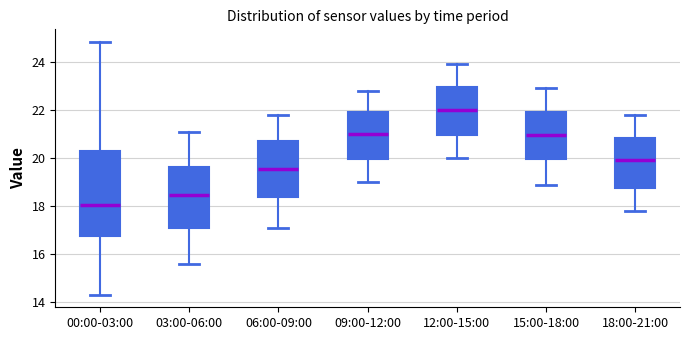

Comparing the boxes themselves (not the whiskers), which one is the tallest?

00:00-03:00